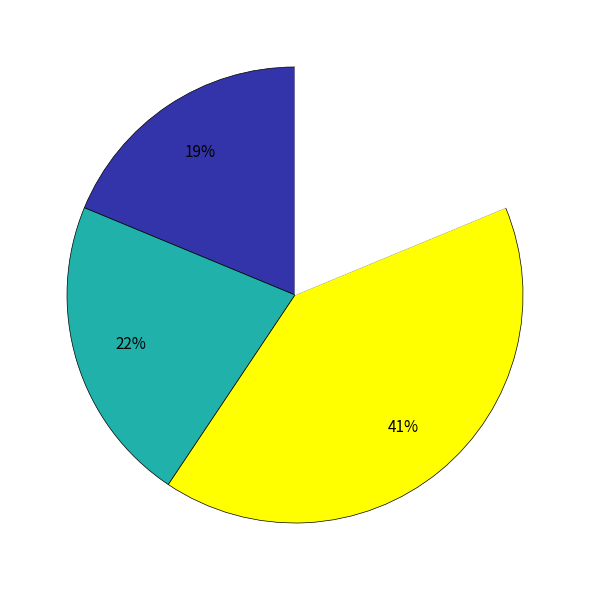

To the nearest percent, what is the difference between the largest and smallest slice percentages?

22%